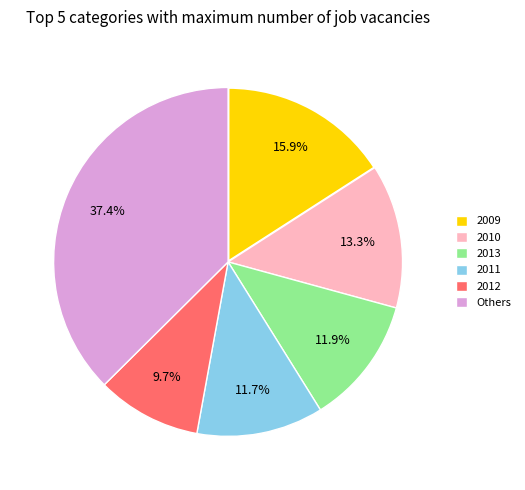

What portion of the pie excludes 2009?

84.1%